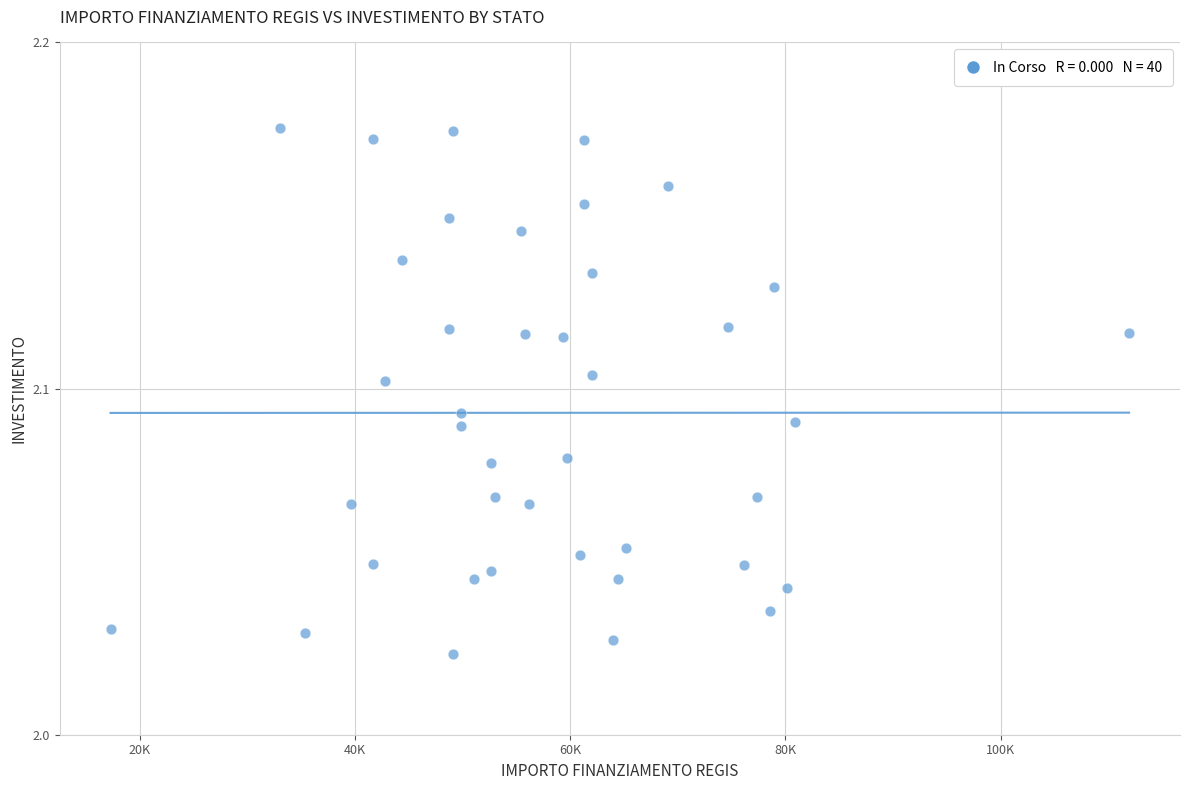

What is the range of X values (max minus min)?

94665.7